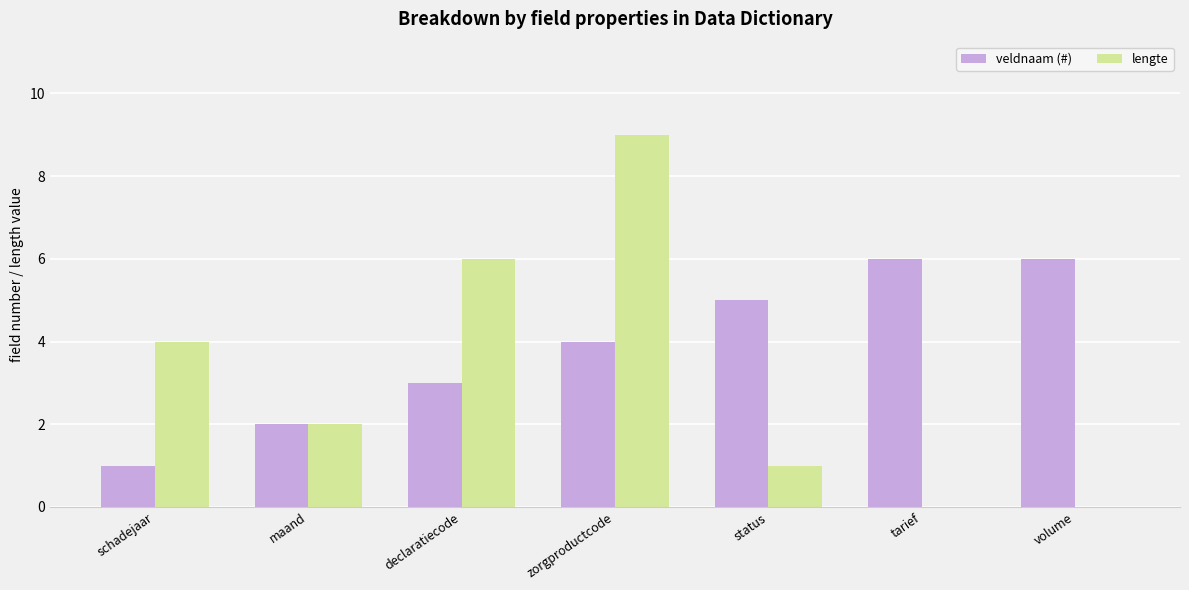

Reading left to right, extract all data points from this chart.

veldnaam (#): schadejaar=1	maand=2	declaratiecode=3	zorgproductcode=4	status=5	tarief=6	volume=6
lengte: schadejaar=4	maand=2	declaratiecode=6	zorgproductcode=9	status=1	tarief=0	volume=0